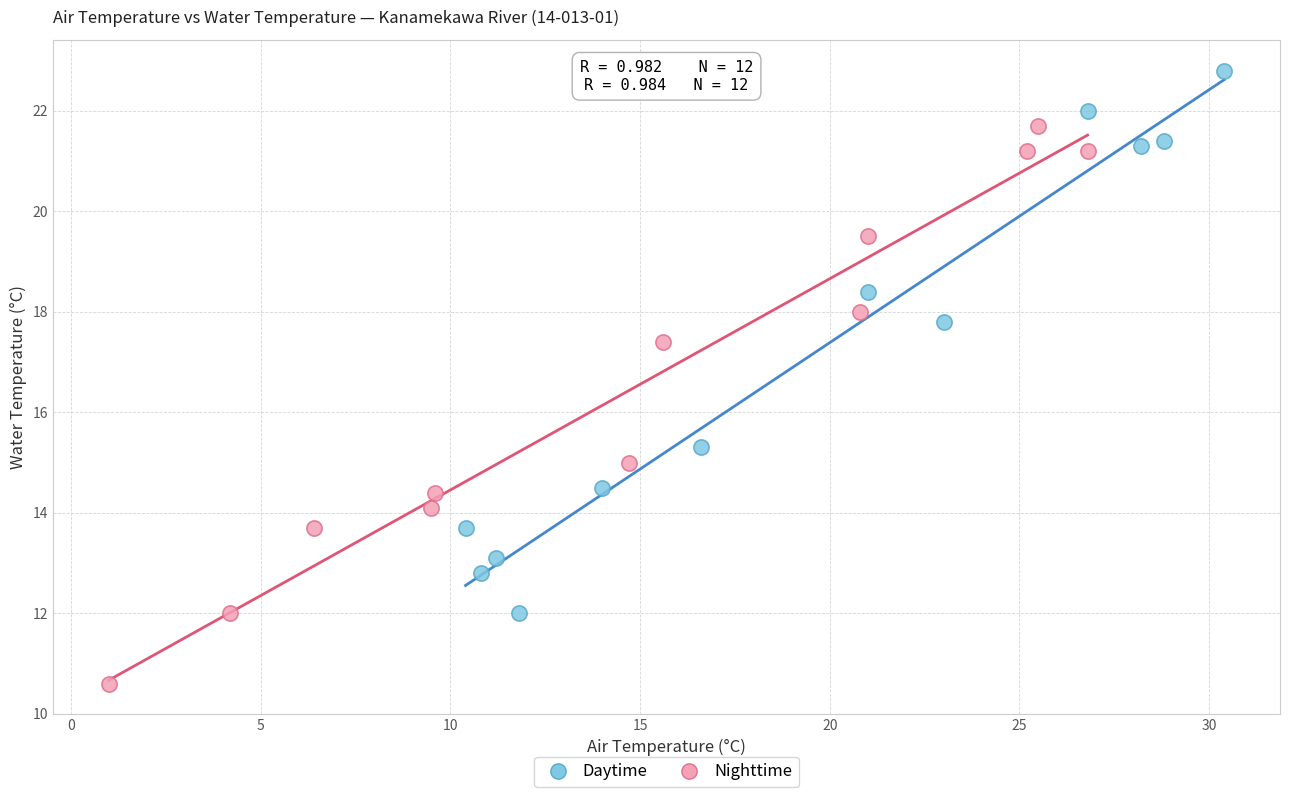

Which series contains the highest Y value?

Daytime